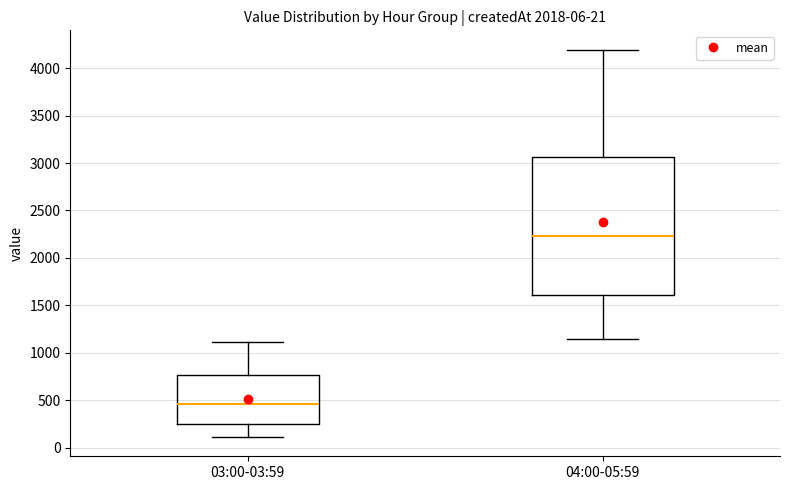

Which box's median line is the highest?

04:00-05:59